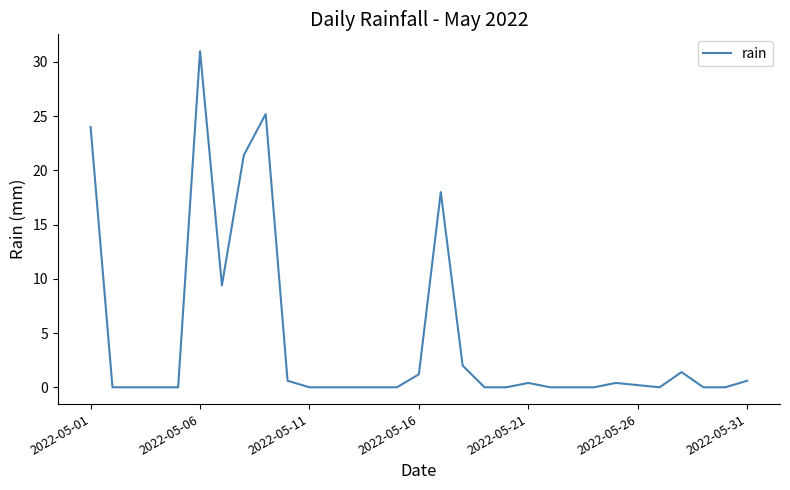

What is the maximum value shown in the chart?

31.0